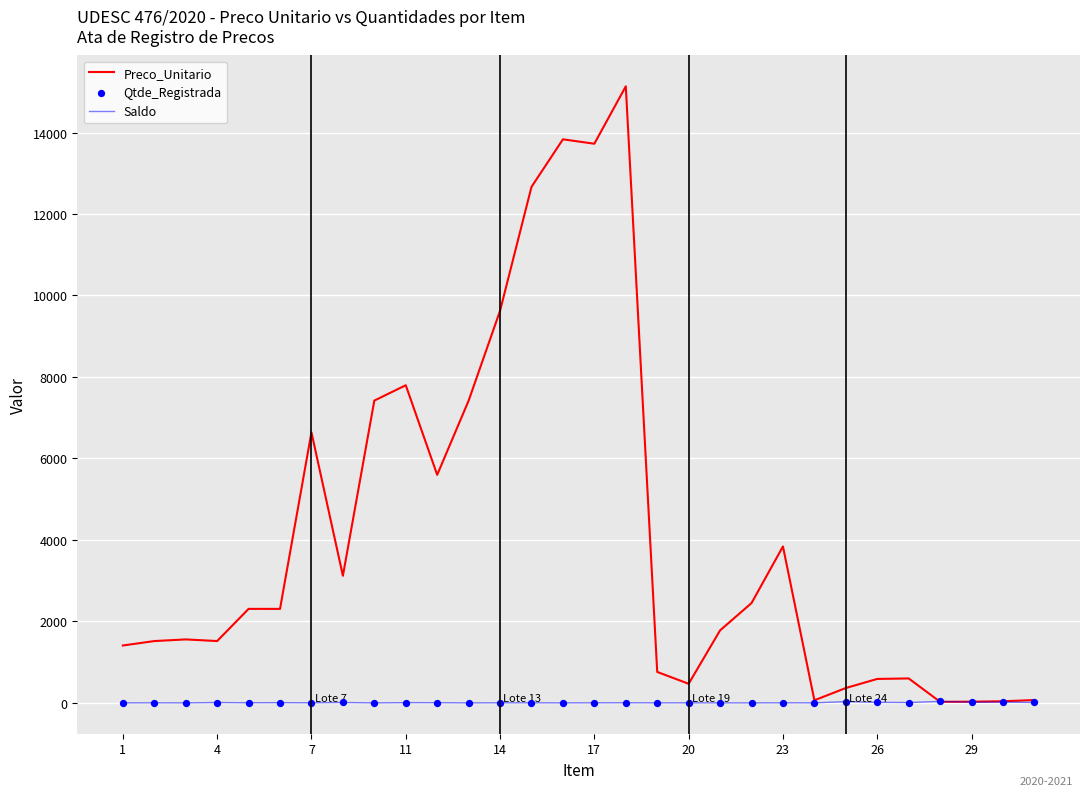

What are all the series names shown in the legend?

Preco_Unitario, Saldo, Qtde_Registrada